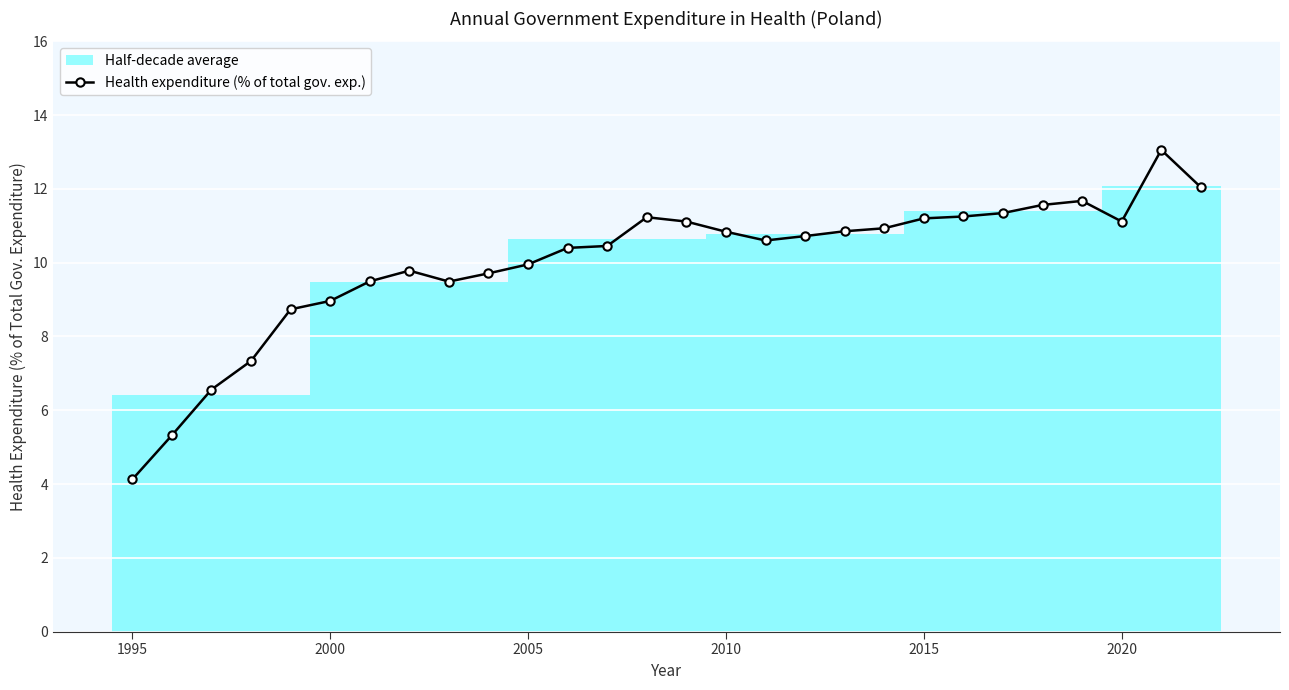

True or false: Health expenditure (% of total gov. exp.) has more than 0 interior local peaks.

True